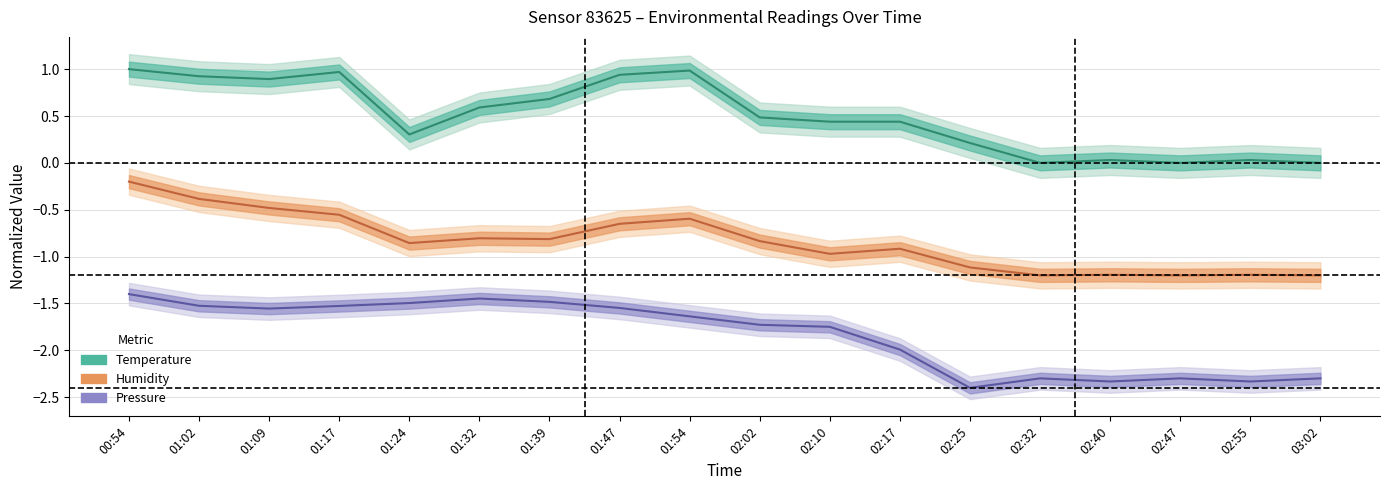

True or false: pressure_norm and temperature cross at least once.

False